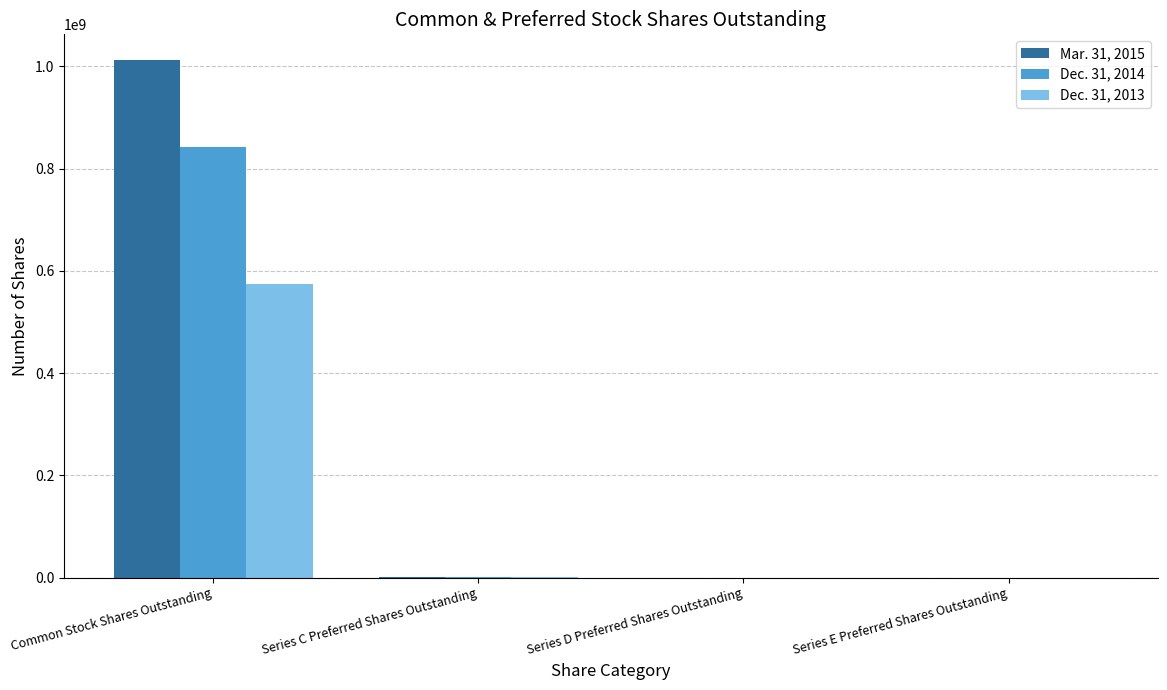

At which category is the sum across all series the highest?

Common Stock Shares Outstanding